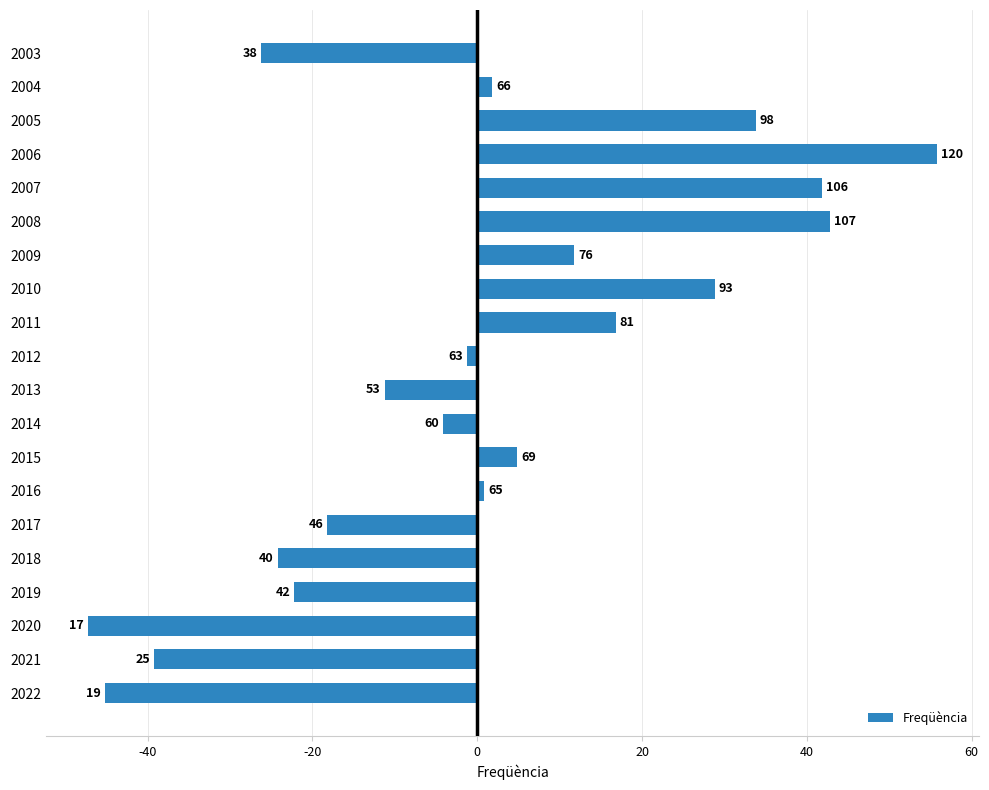

How many bars are there in total?

20